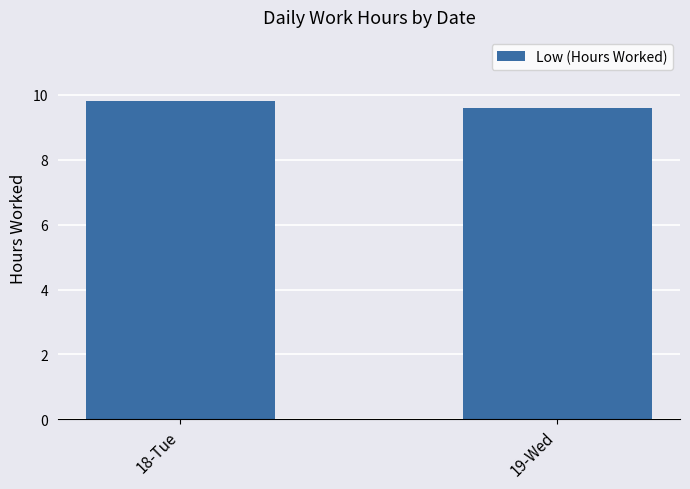

The value at 19-Wed is 9.6. True or false?

True